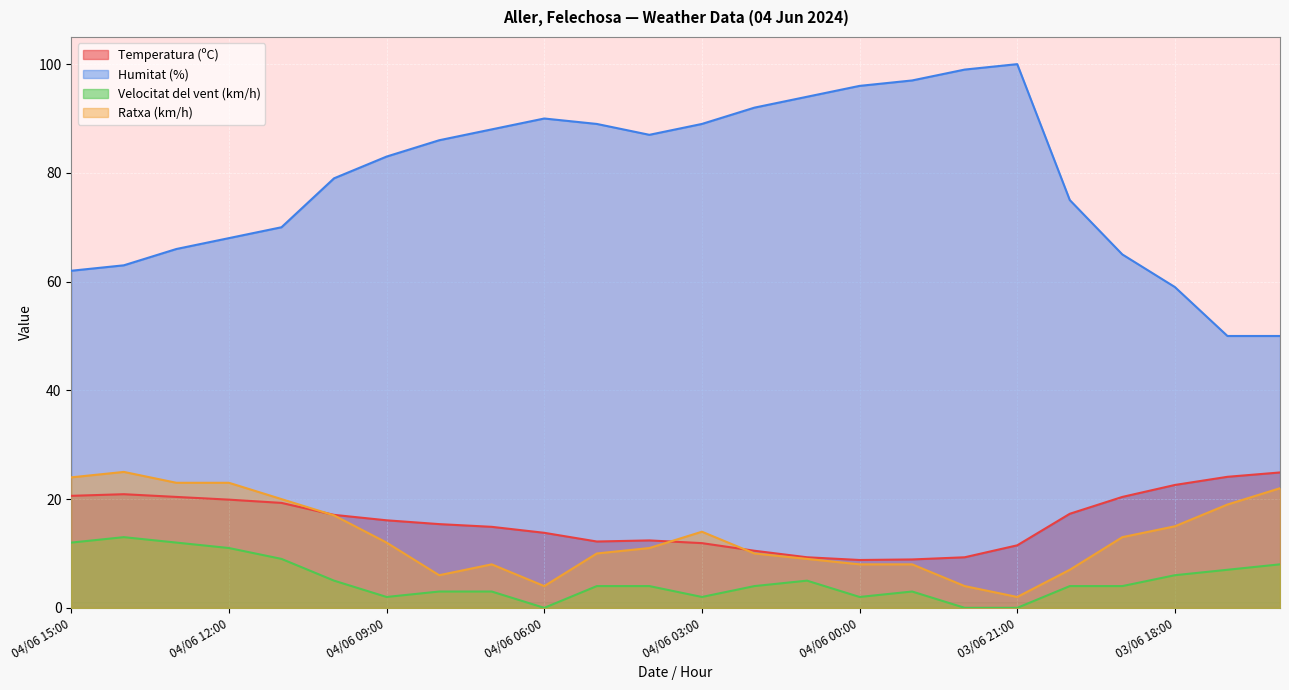

What is the difference between the Velocitat del vent (km/h) values at 04/06 05:00 and 04/06 08:00?

1.0